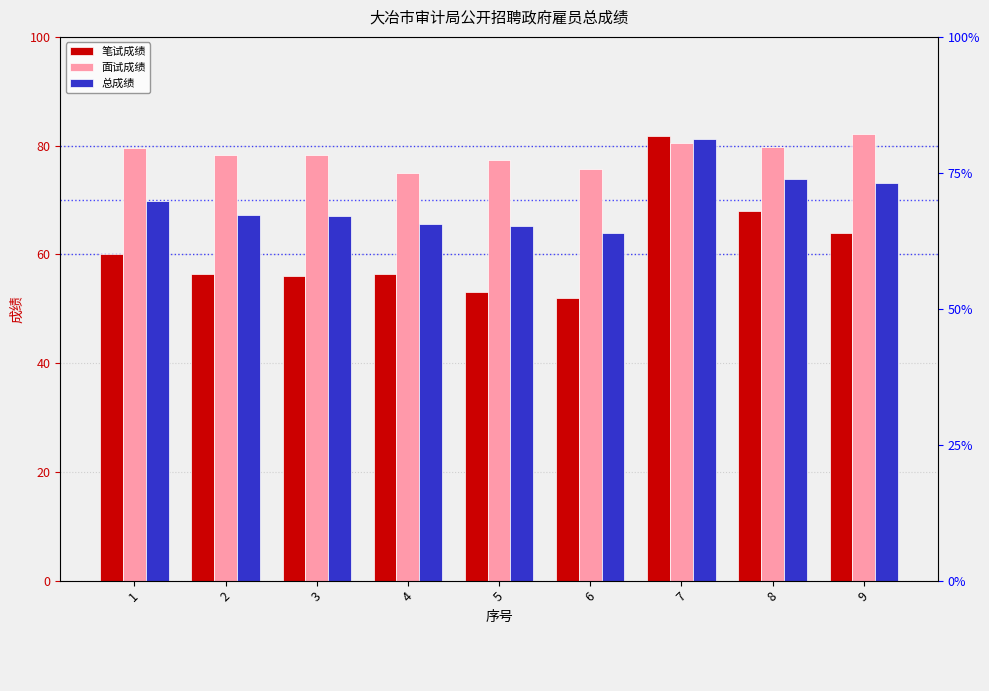

Does the chart contain stacked bars?

No